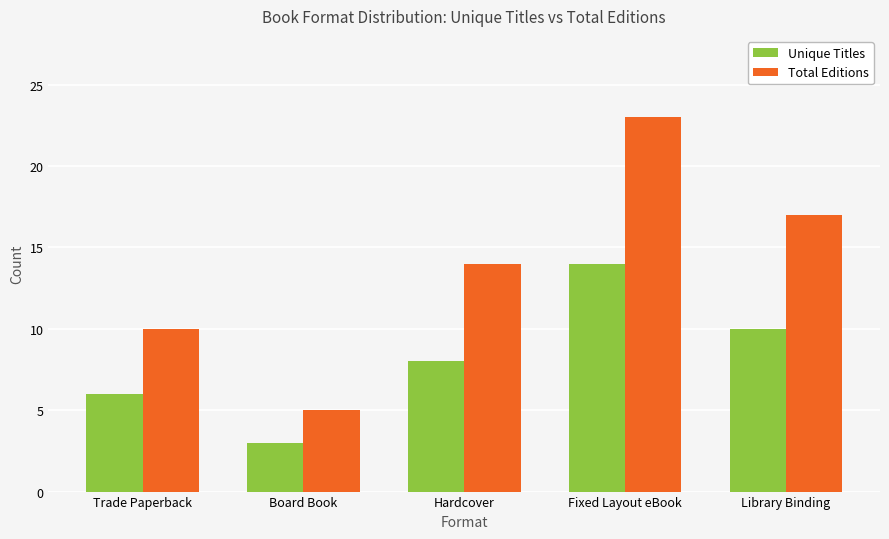

What is the minimum value shown in the chart?

3